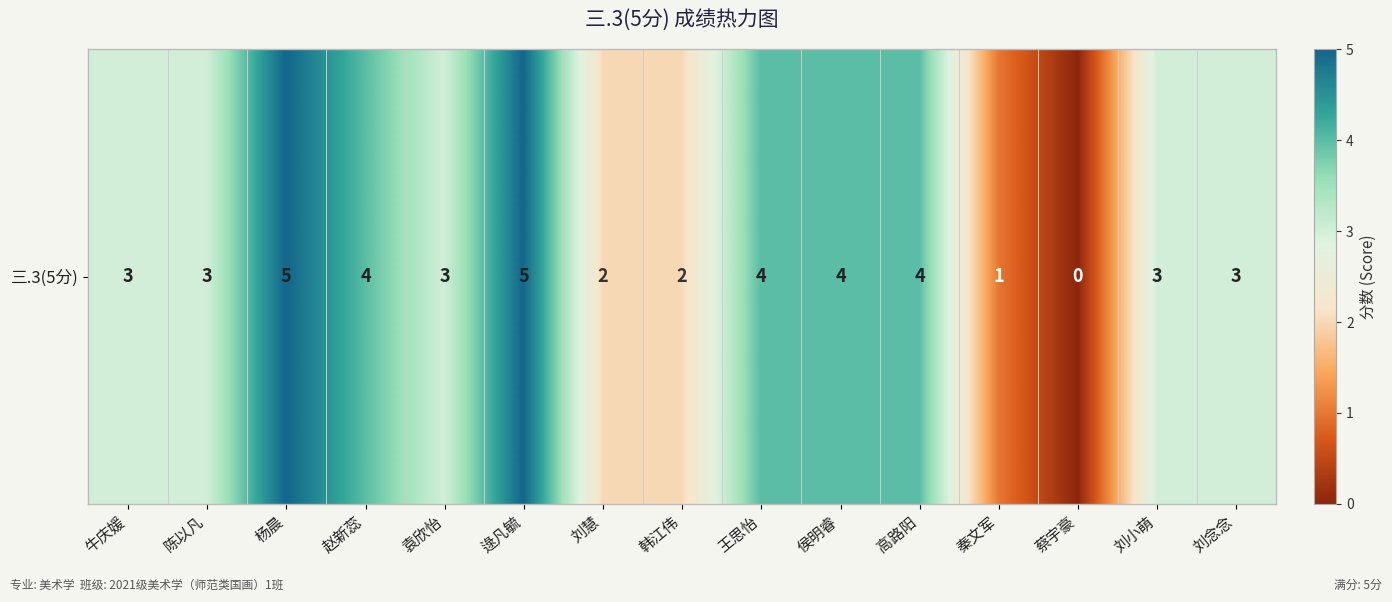

Reading right to left, list all the values displayed in this chart.

3	3	0	1	4	4	4	2	2	5	3	4	5	3	3